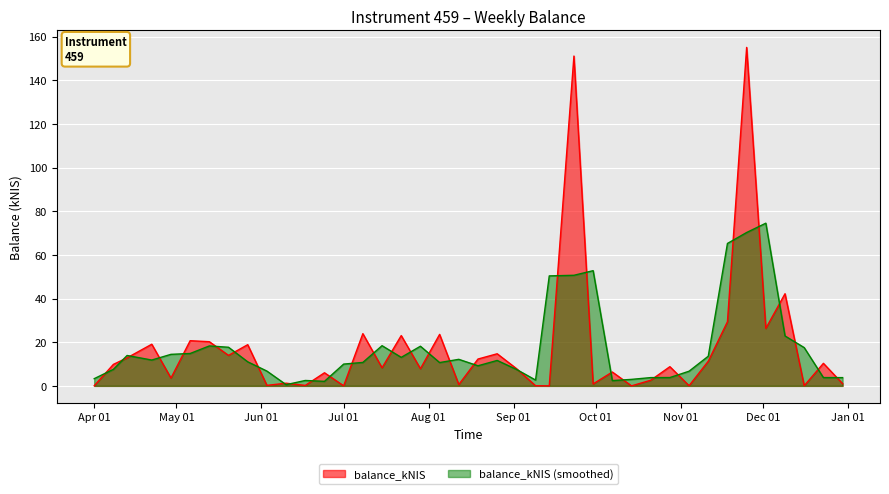

What is the difference between the maximum and minimum values?

155.0